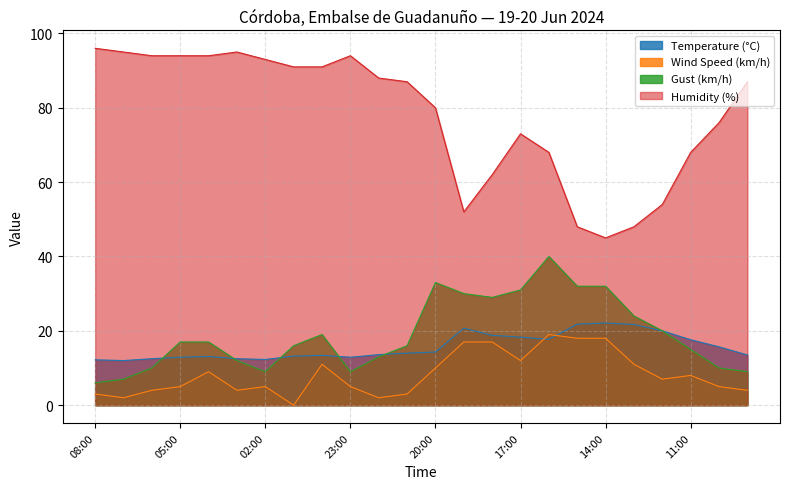

The value of Temperature (°C) at 01:00 is 22.9. True or false?

False